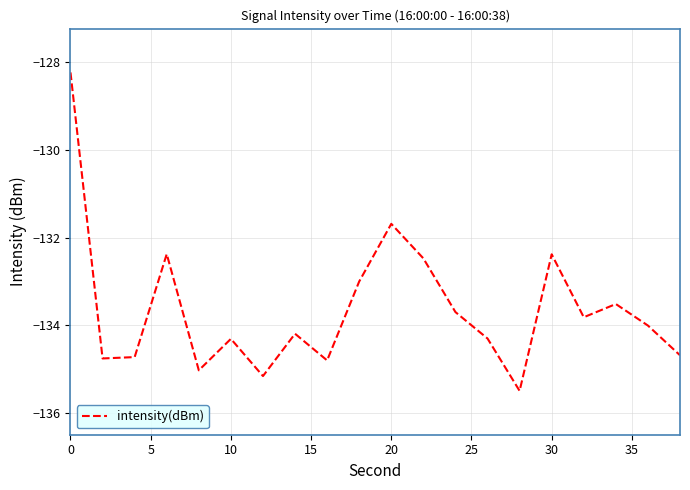

What is the maximum value shown in the chart?

-128.2